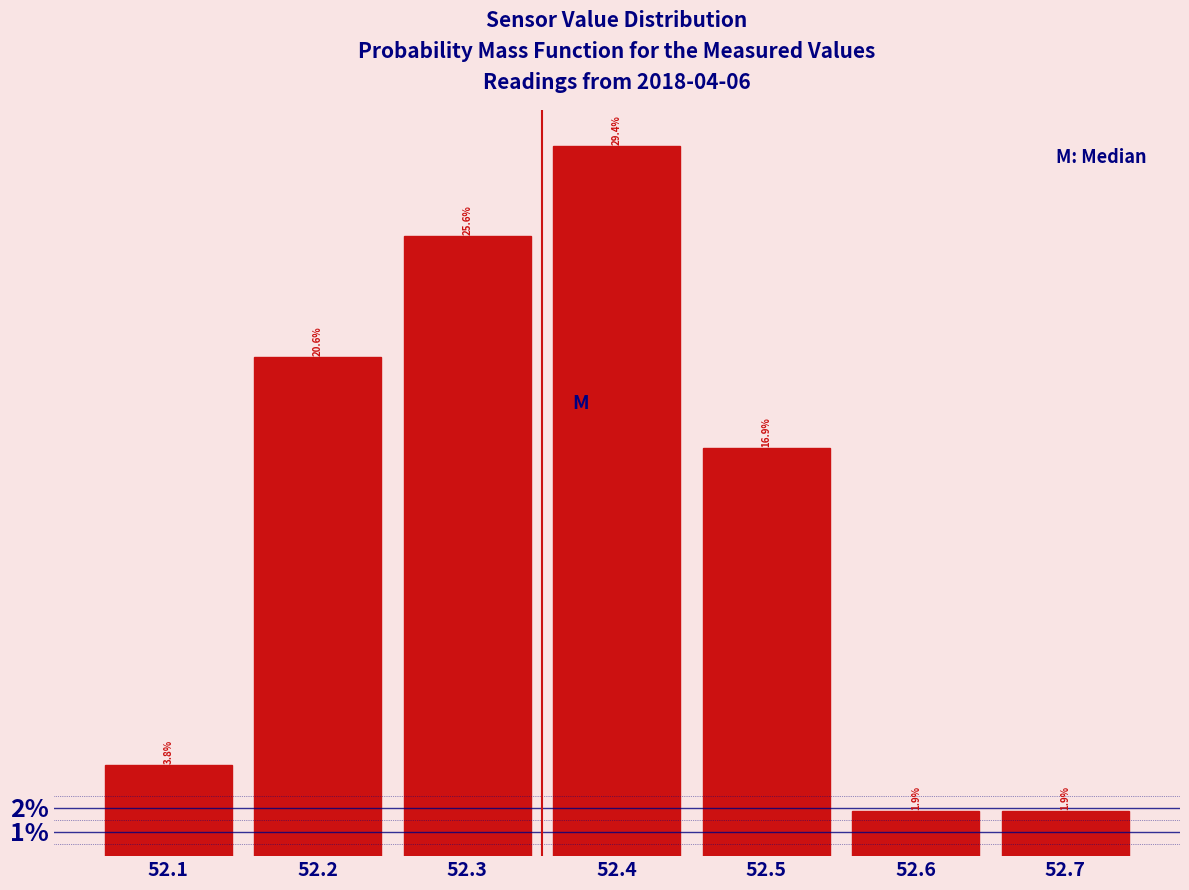

How tall is the bar that spans 52.65 to 52.75 on the x-axis?

1.9